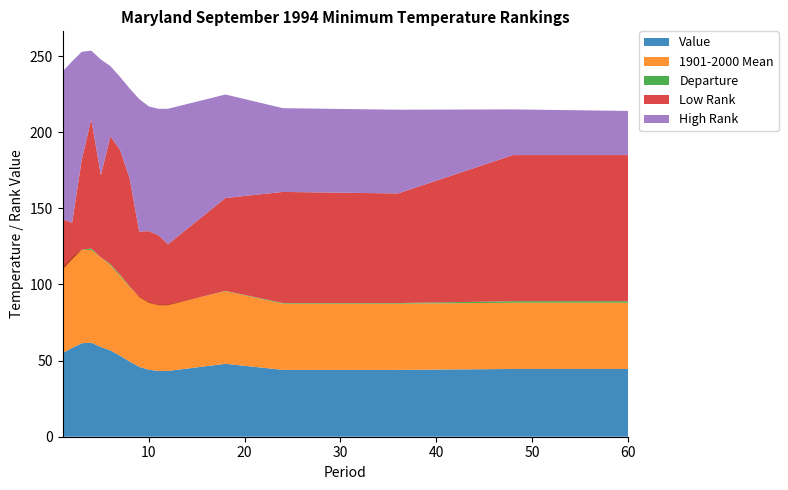

Reading left to right, what are all the values shown in this chart?

Value: 54.9	58.3	61.4	61.8	58.9	56.7	53.2	49.4	45.9	44.0	43.2	43.2	47.9	43.9	43.9	44.5	44.5
1901-2000 Mean: 56.3	59.6	61.3	60.9	58.9	55.9	52.5	49.0	46.2	44.3	43.4	43.5	47.7	43.5	43.5	43.5	43.5
Departure: -1.4	-1.3	0.1	0.9	0.0	0.8	0.7	0.4	-0.3	-0.3	-0.2	-0.3	0.2	0.4	0.4	1.0	1.0
Low Rank: 33.0	24.0	59.0	85.0	54.0	84.0	82.0	71.0	43.0	47.0	46.0	40.0	61.0	73.0	72.0	96.0	96.0
High Rank: 97.0	106.0	71.0	45.0	76.0	46.0	48.0	59.0	87.0	82.0	83.0	89.0	68.0	55.0	55.0	30.0	29.0